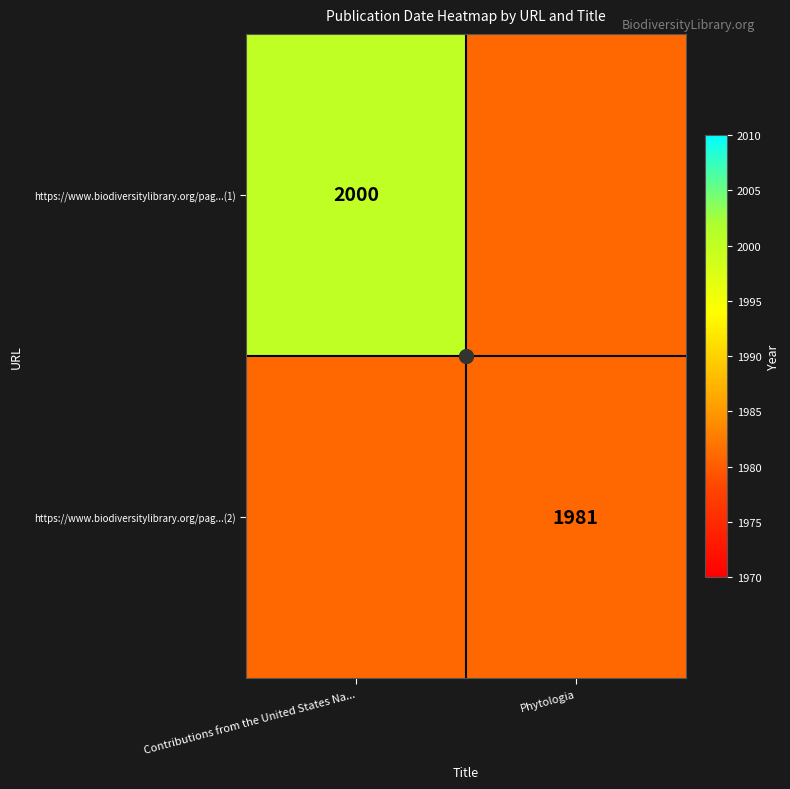

At how many categories does at least one series exceed 1994?

1